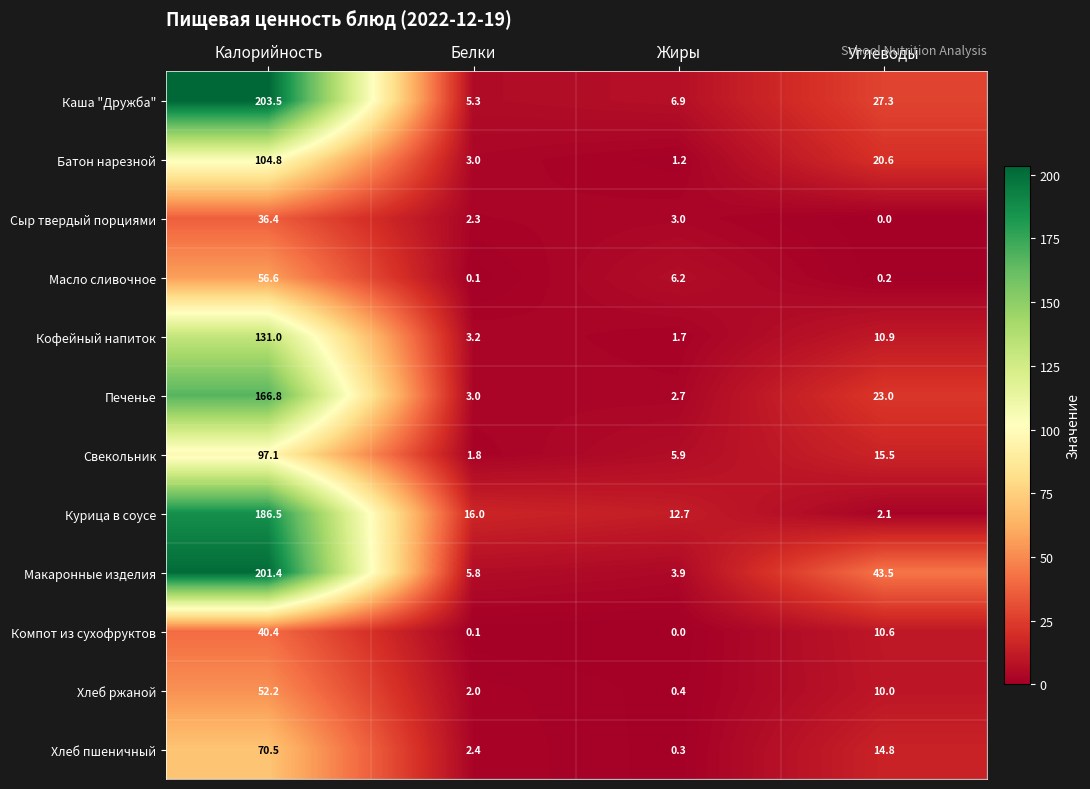

How many positive values does the Сыр твердый порциями series have?

3